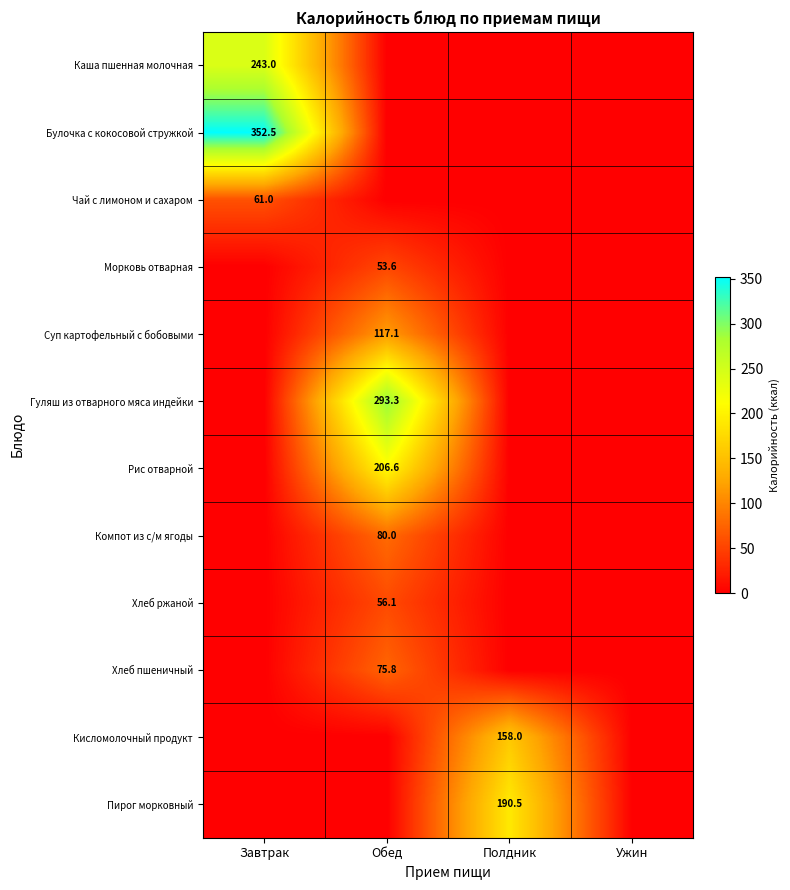

What is the total value across all series at Полдник?

348.5